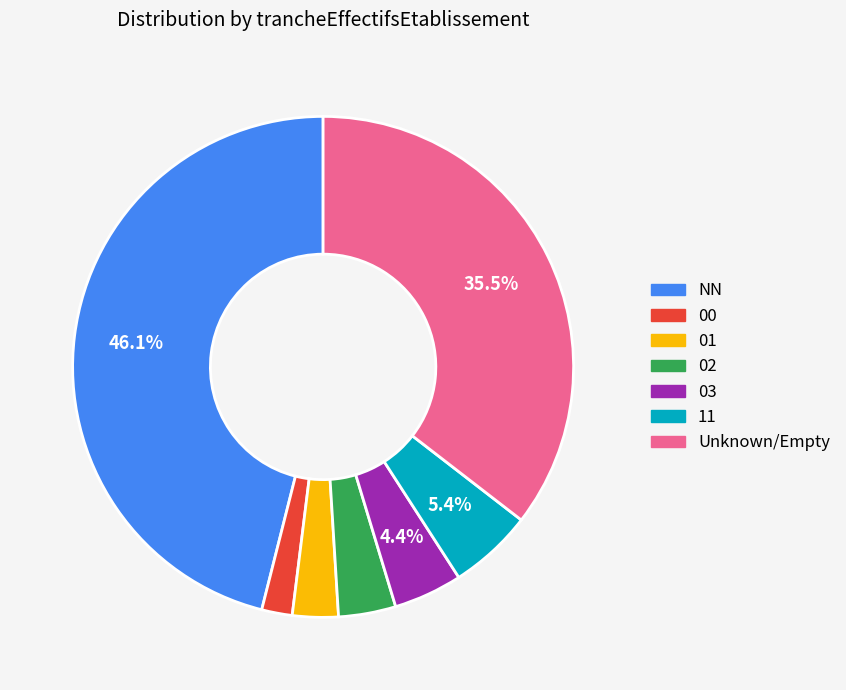

Is there any slice that represents more than half of the pie?

No